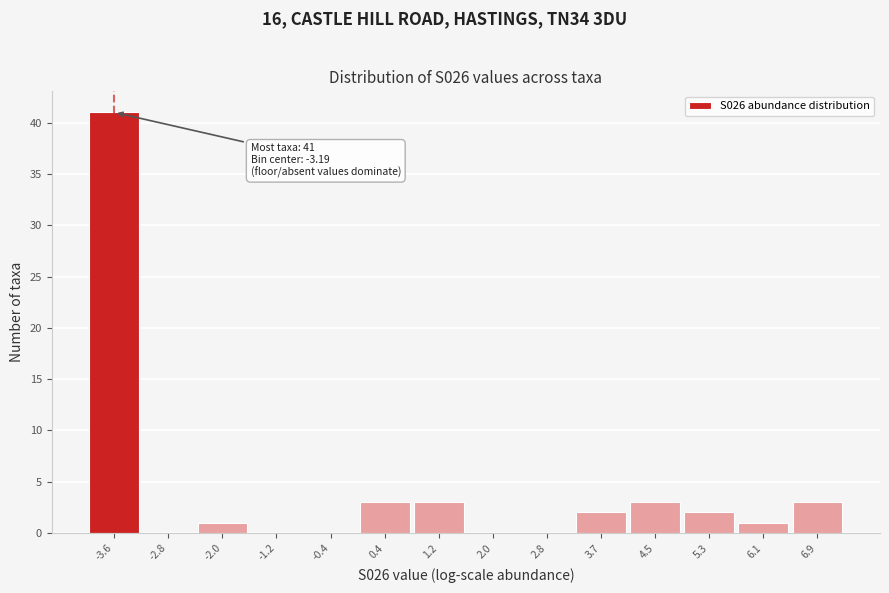

Reading left to right, extract all data points from this chart.

-3.6=41	-2.8=0	-2.0=1	-1.2=0	-0.4=0	0.4=3	1.2=3	2.0=0	2.8=0	3.7=2	4.5=3	5.3=2	6.1=1	6.9=3